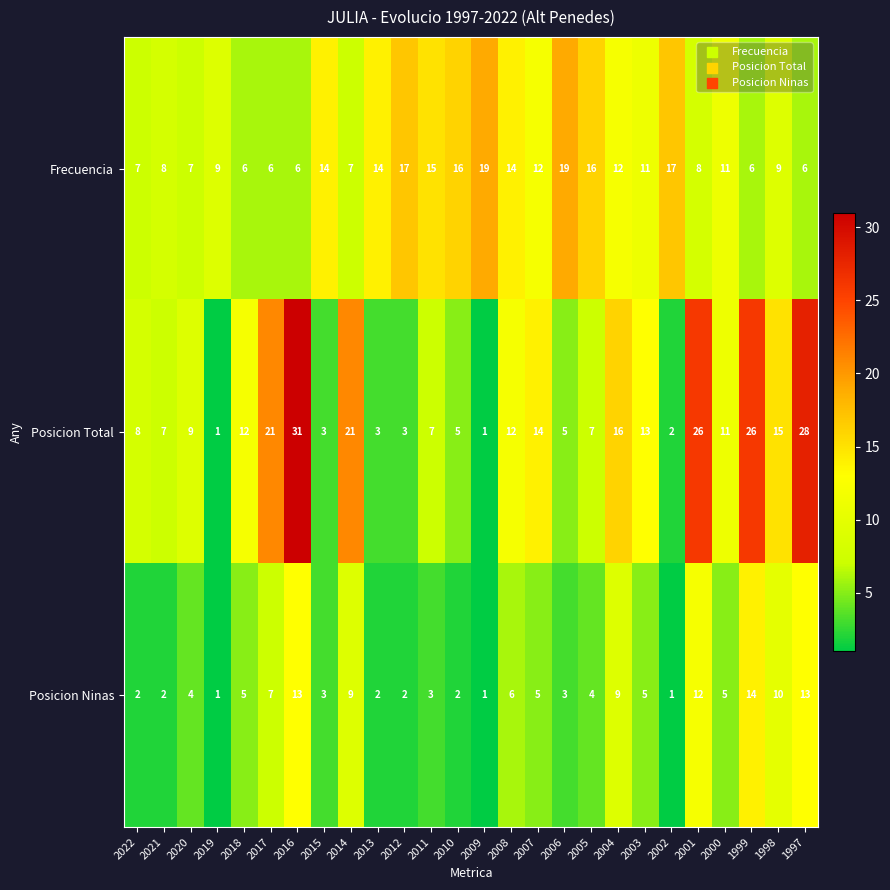

What is the difference between the second highest and minimum values in the Posicion Total series?

27